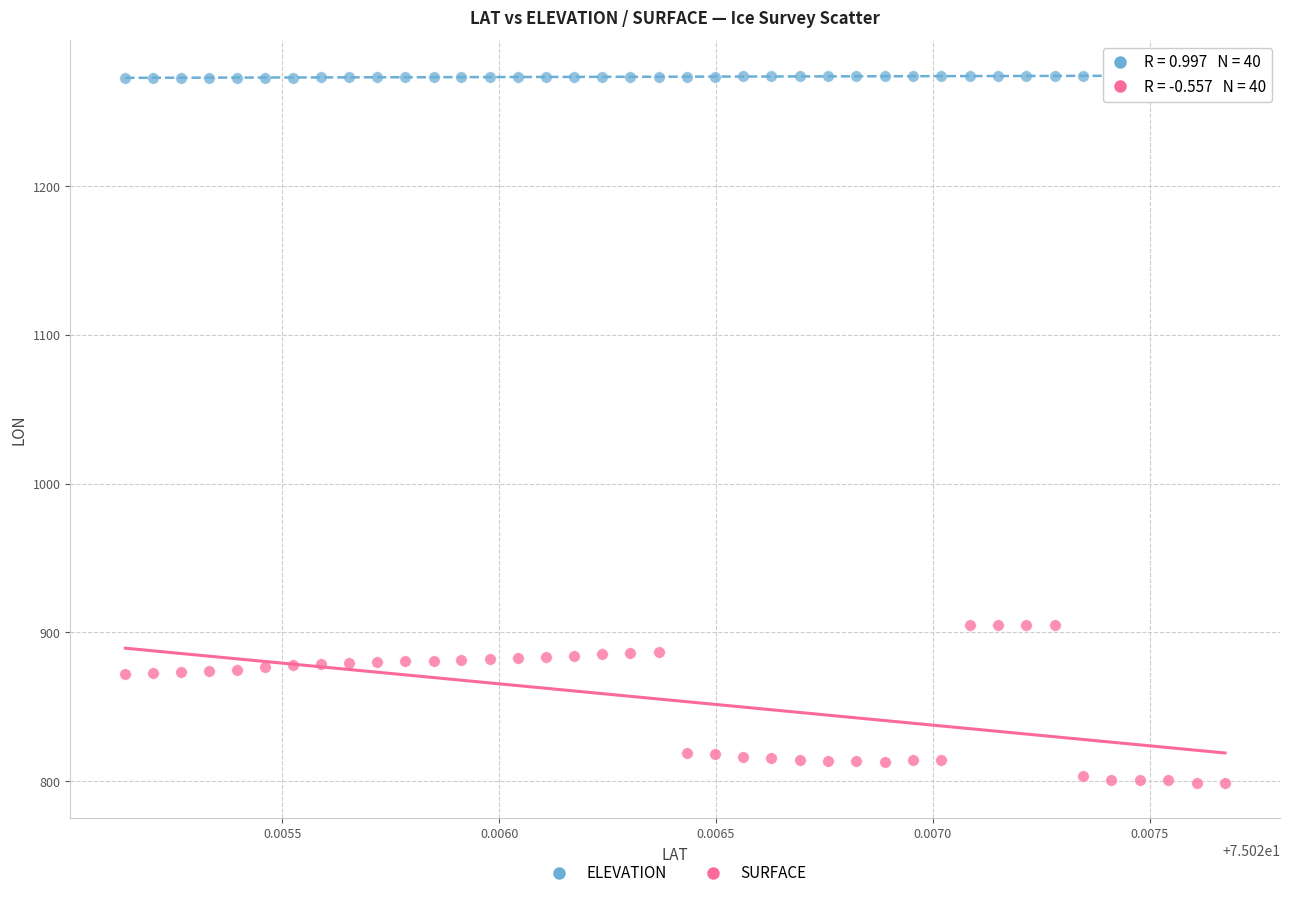

Which series has the widest spread of Y values?

SURFACE